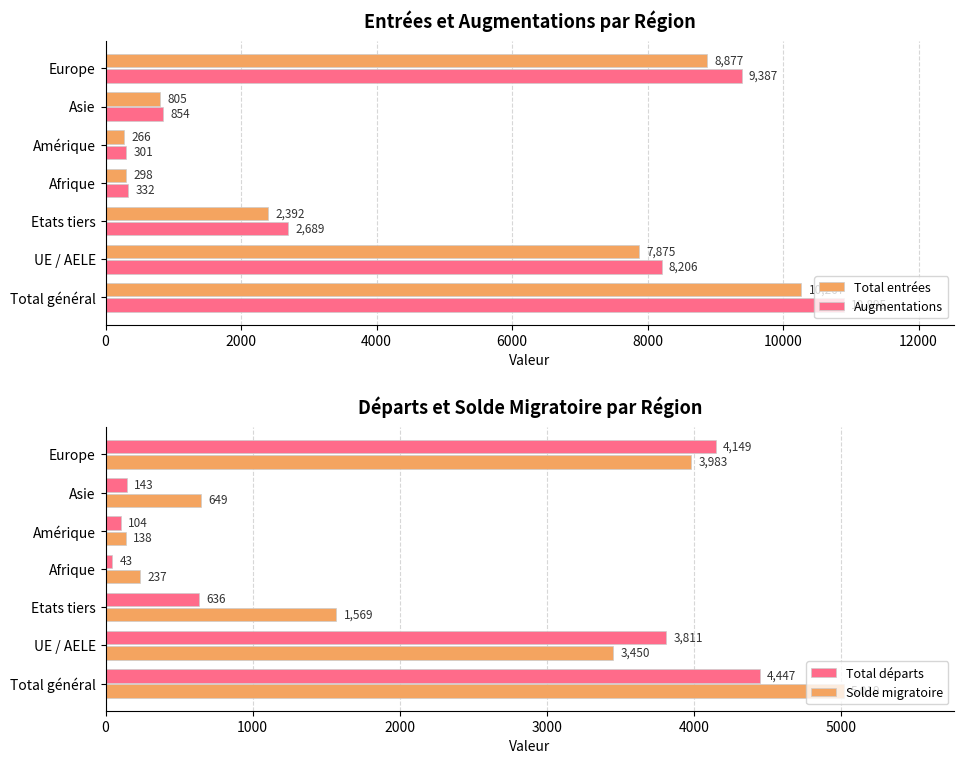

List the labels in order of Total entrées value, largest first.

Total général, Europe, UE / AELE, Etats tiers, Asie, Afrique, Amérique